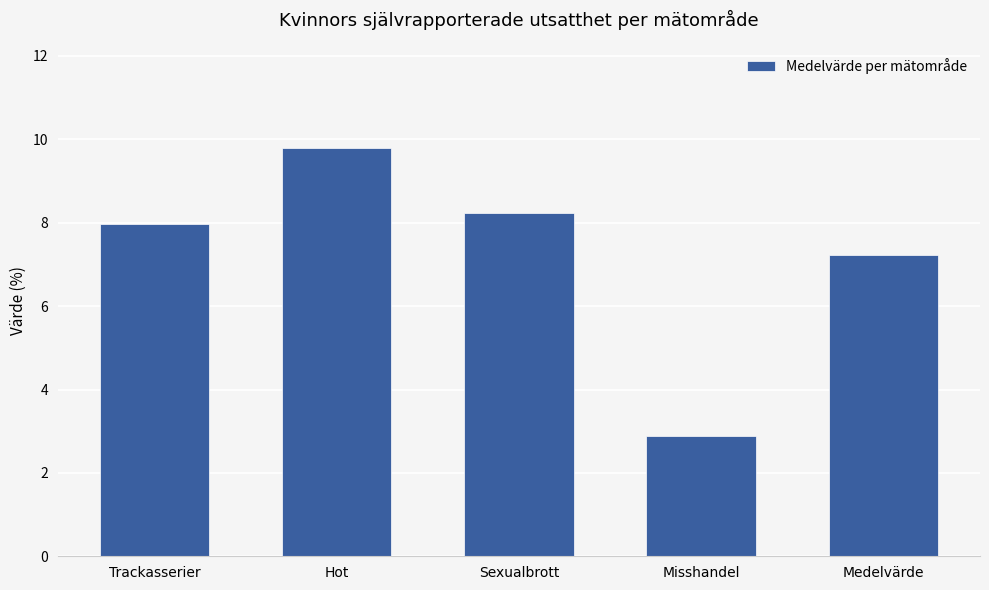

What is the approximate value at Medelvärde?

7.2